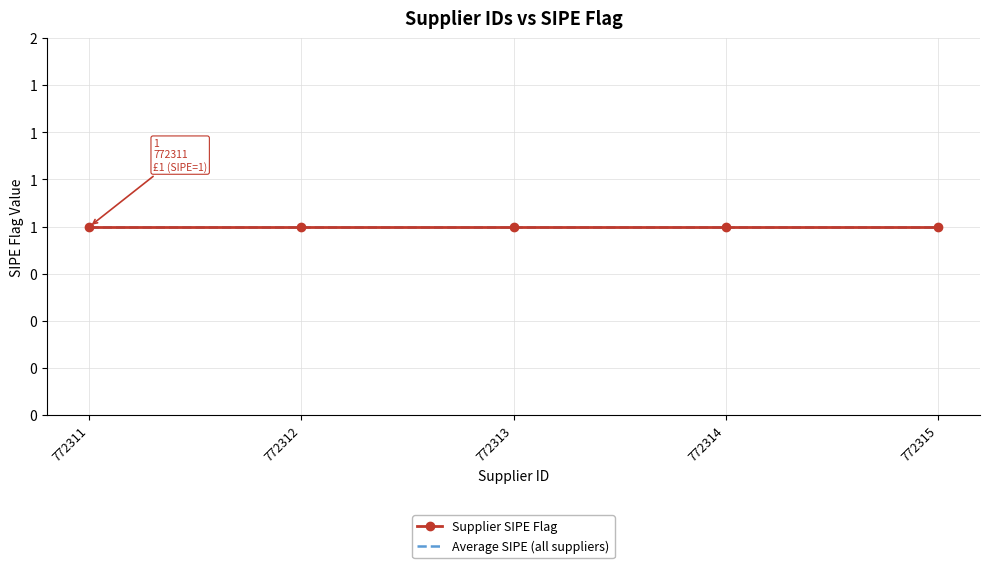

Does the chart have visible grid lines?

Yes